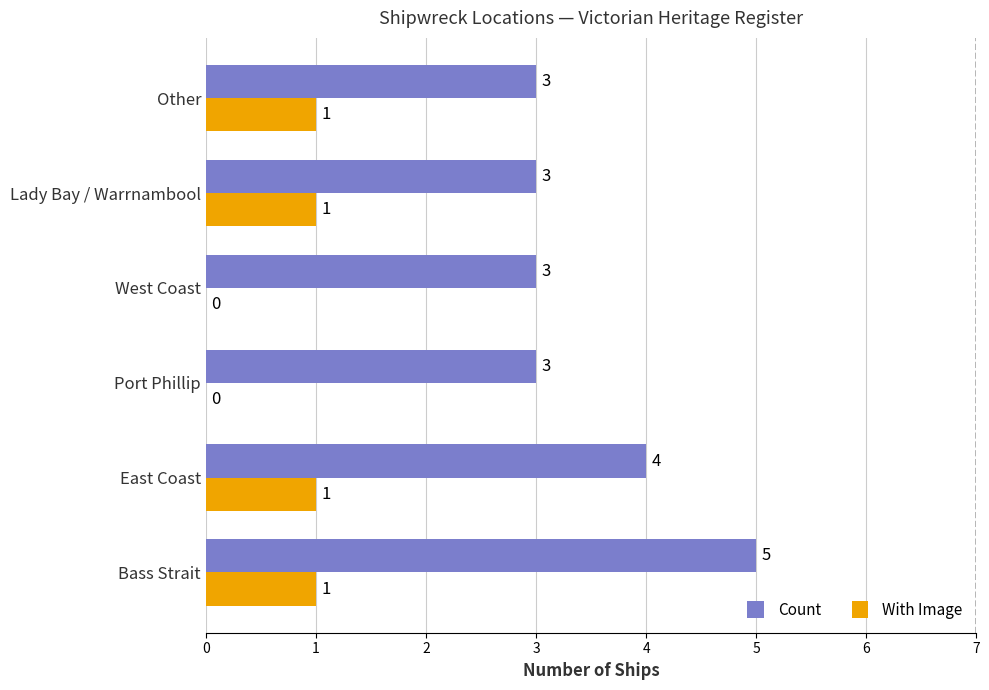

Which series has the largest total across all categories?

Count